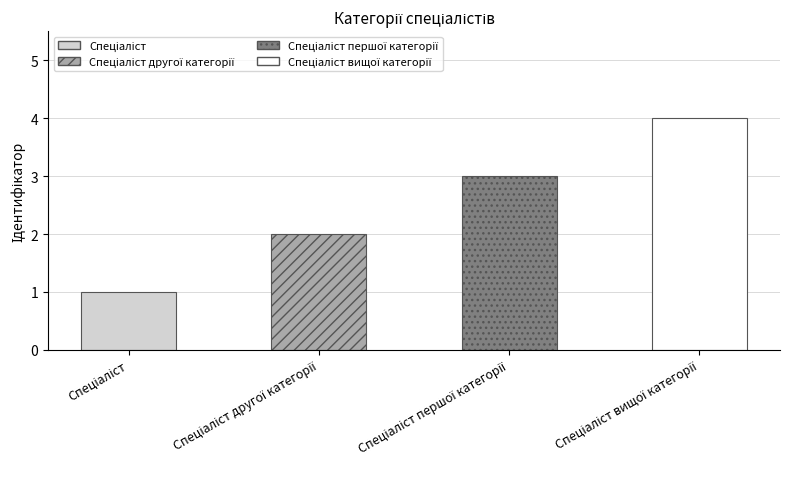

What is the sum of all values?

10